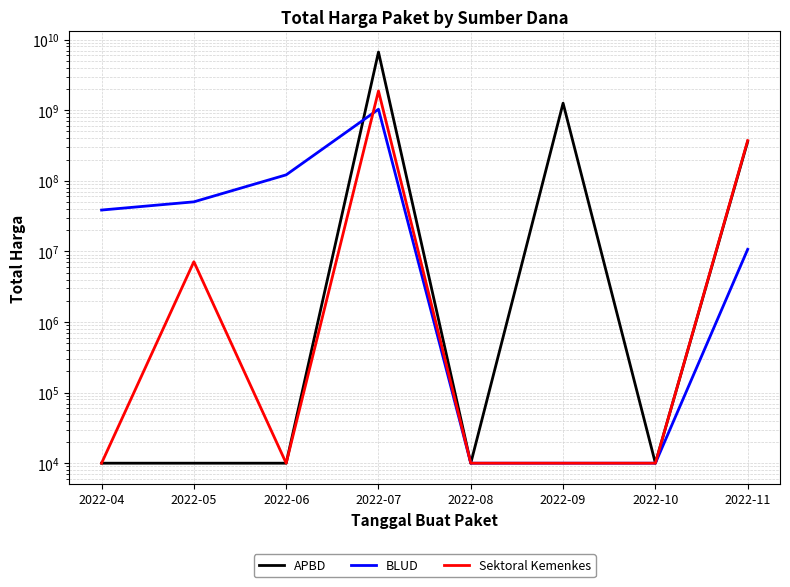

At which label is Sektoral Kemenkes closest to 937050800?

2022-11